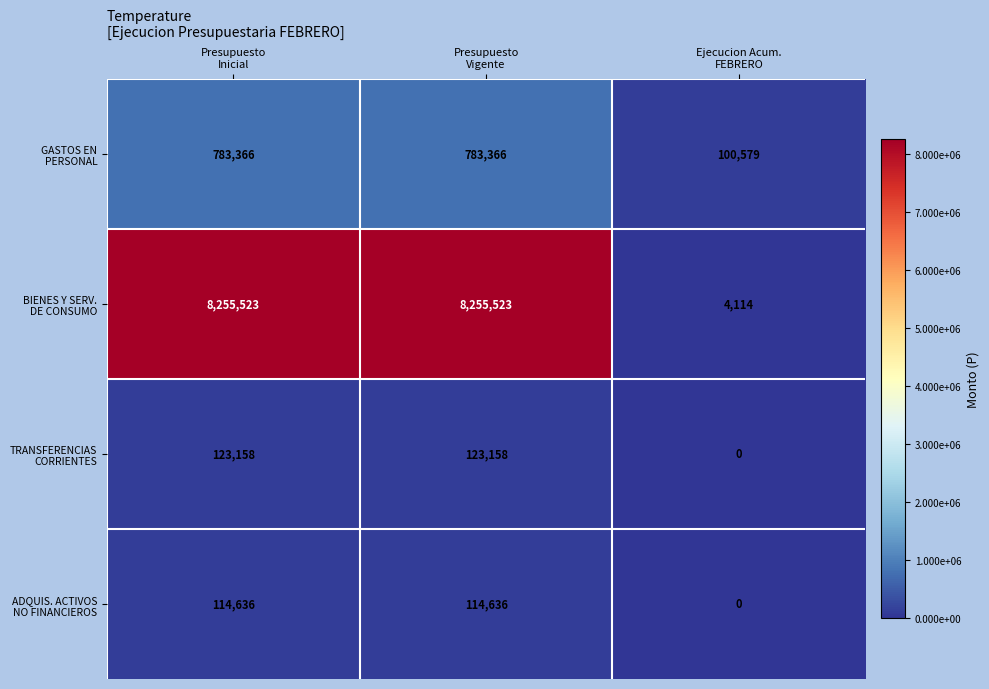

What is the maximum value shown in the chart?

8255523